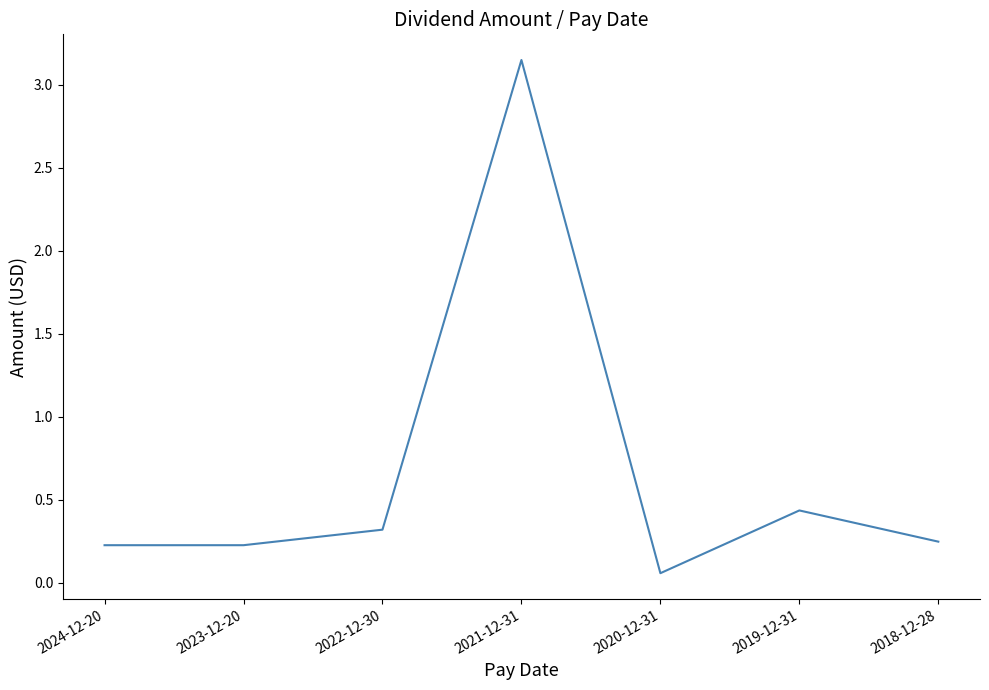

At which category does the chart reach its minimum across all series?

2020-12-31